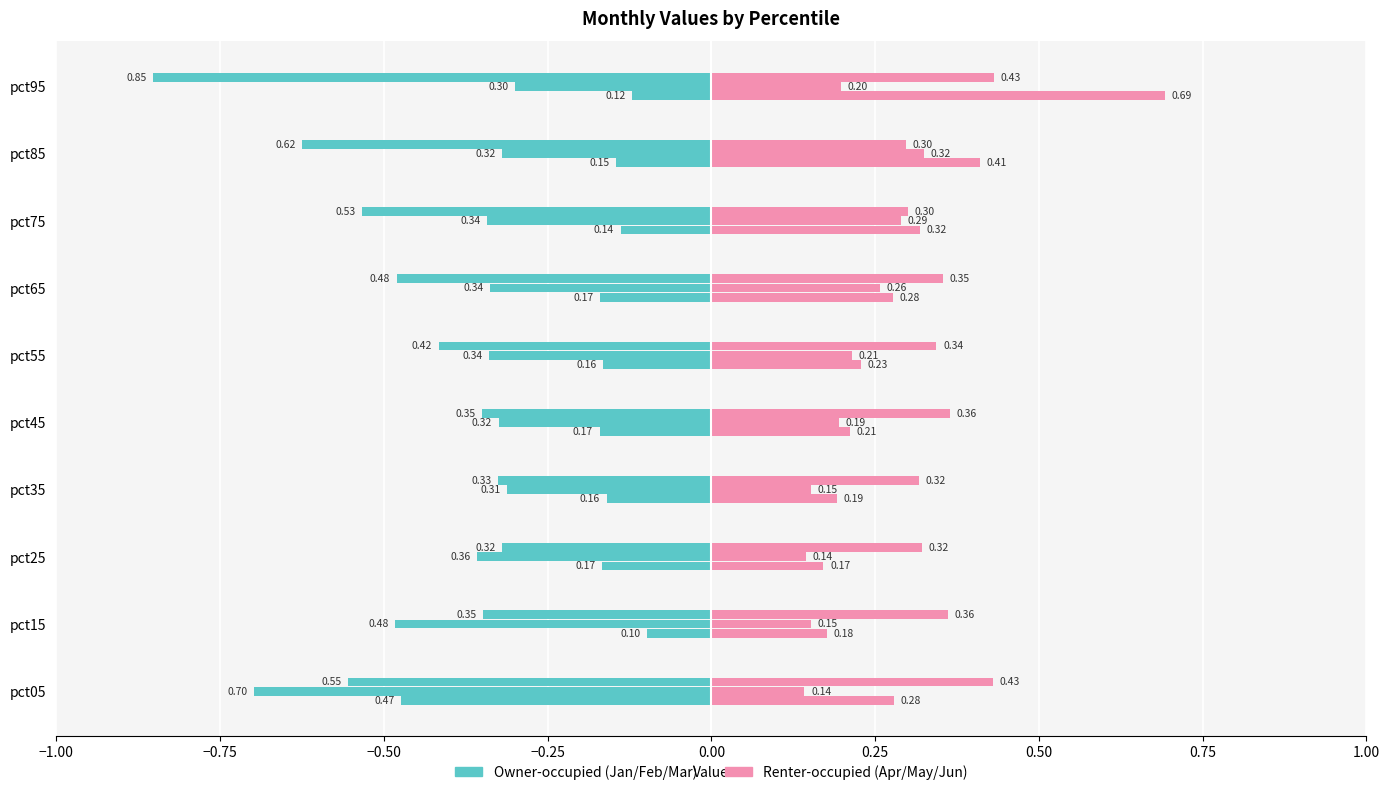

Between pct05 and pct75, which series saw the biggest shift?

Owner-occupied